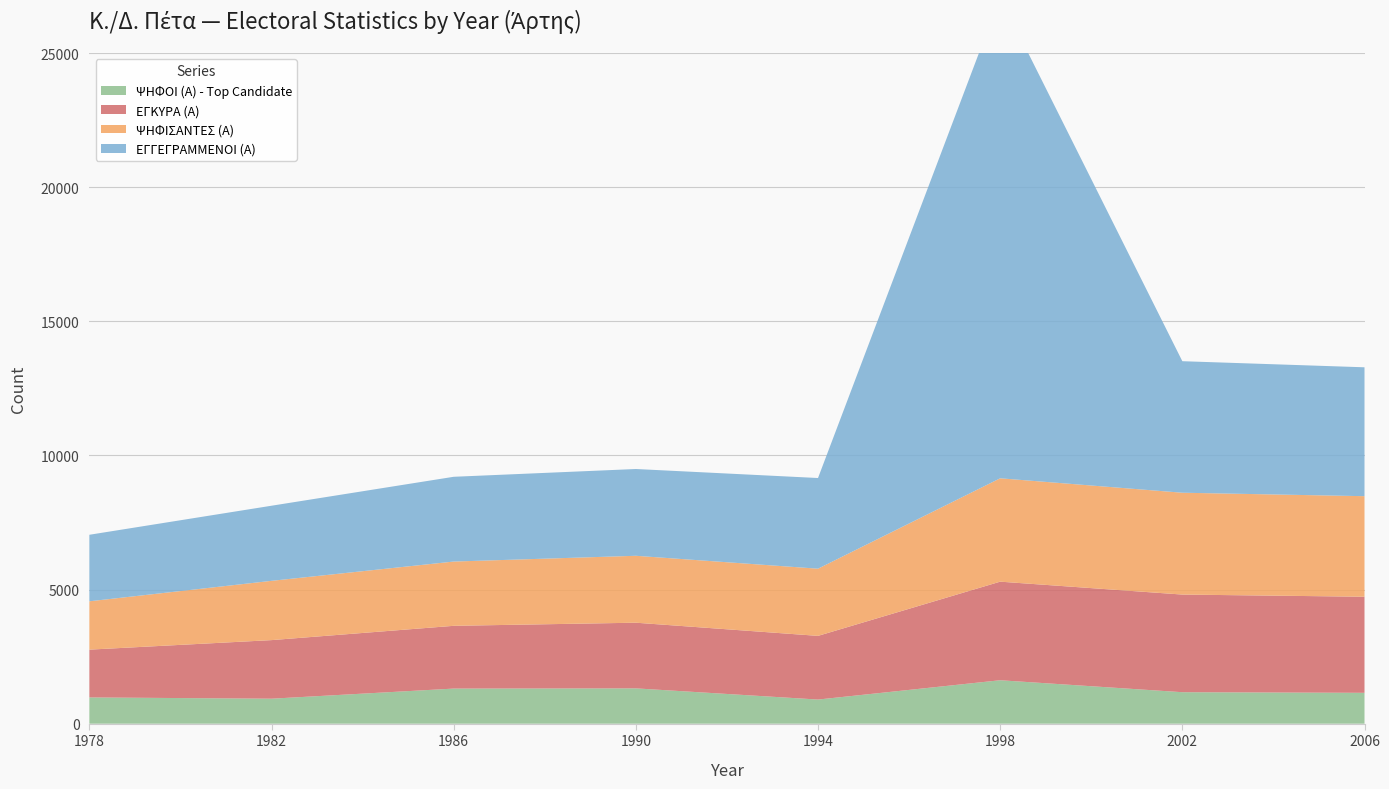

Reading left to right, extract all data points from this chart.

ΕΓΓΕΓΡΑΜΜΕΝΟΙ (Α): 1978=2480	1982=2800	1986=3160	1990=3235	1994=3380	1998=17942	2002=4903	2006=4805
ΨΗΦΙΣΑΝΤΕΣ (Α): 1978=1802	1982=2210	1986=2396	1990=2495	1994=2505	1998=3854	2002=3797	2006=3749
ΕΓΚΥΡΑ (Α): 1978=1782	1982=2184	1986=2340	1990=2448	1994=2374	1998=3675	2002=3640	2006=3582
ΨΗΦΟΙ (Α) - Top Candidate: 1978=979	1982=932	1986=1309	1990=1317	1994=900	1998=1620	2002=1174	2006=1151